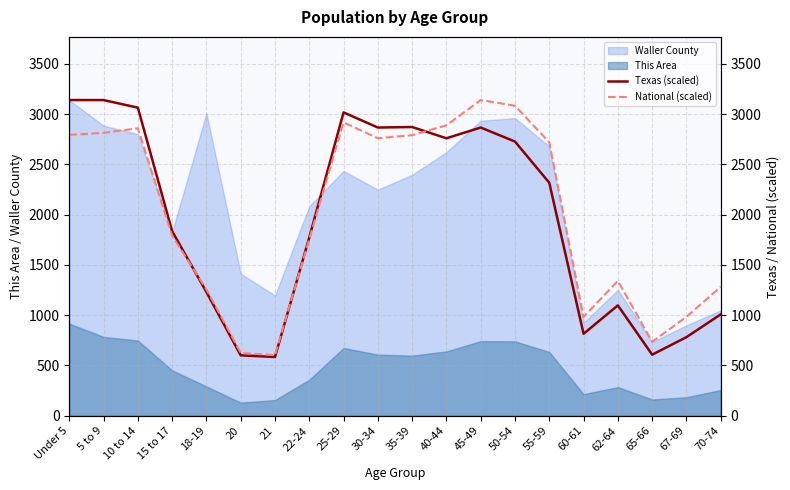

Where do National (scaled) and Texas (scaled) first cross each other?

15 to 17 and 18-19